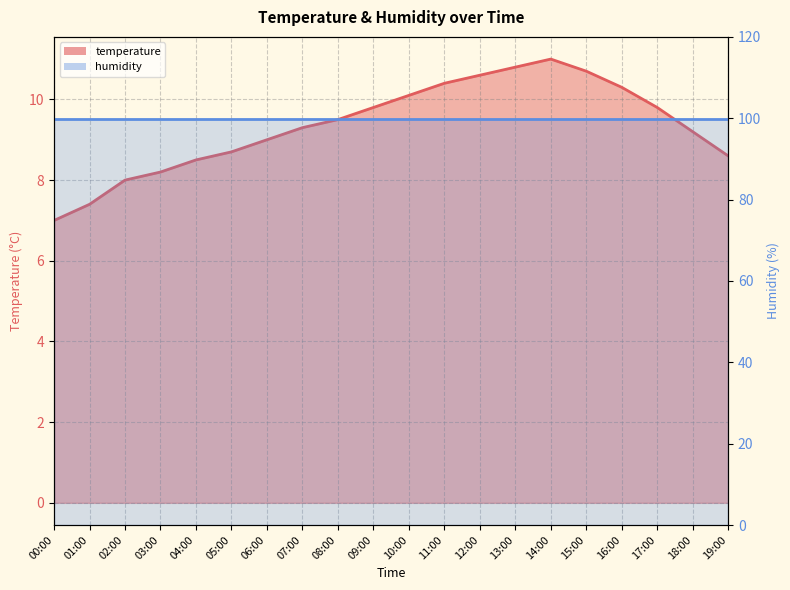

Reading left to right, transcribe all the data shown in this chart.

00:00=7.0	01:00=7.4	02:00=8.0	03:00=8.2	04:00=8.5	05:00=8.7	06:00=9.0	07:00=9.3	08:00=9.5	09:00=9.8	10:00=10.1	11:00=10.4	12:00=10.6	13:00=10.8	14:00=11.0	15:00=10.7	16:00=10.3	17:00=9.8	18:00=9.2	19:00=8.6